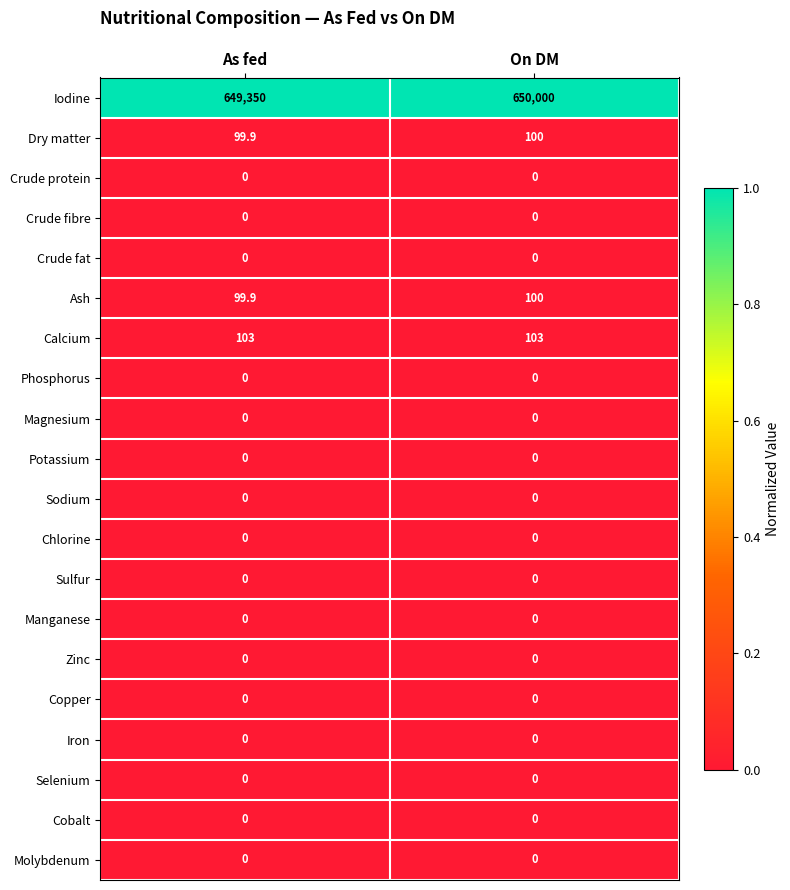

List the labels in order of Iodine value, smallest first.

As fed, On DM